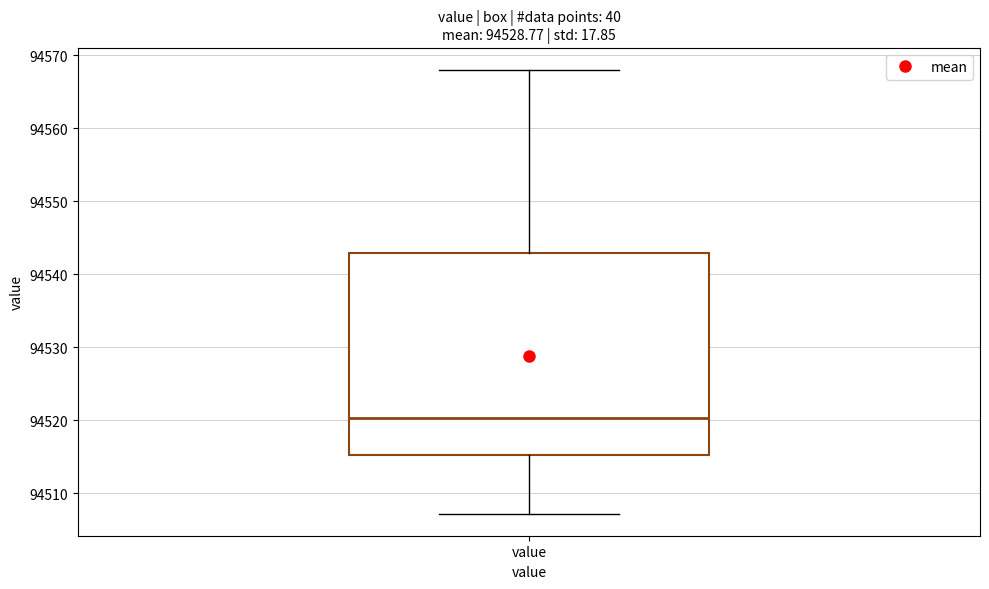

Where does the median line of the box for value sit on the y-axis? The values are not printed on the chart, so give them approximately, as read against the axis.

94520